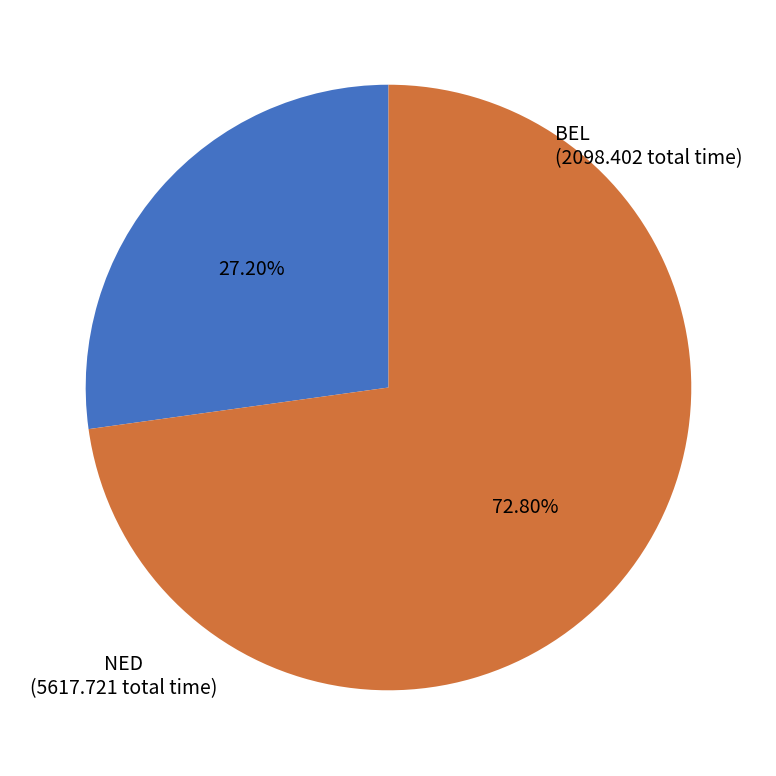

How many slices are in this pie chart?

2